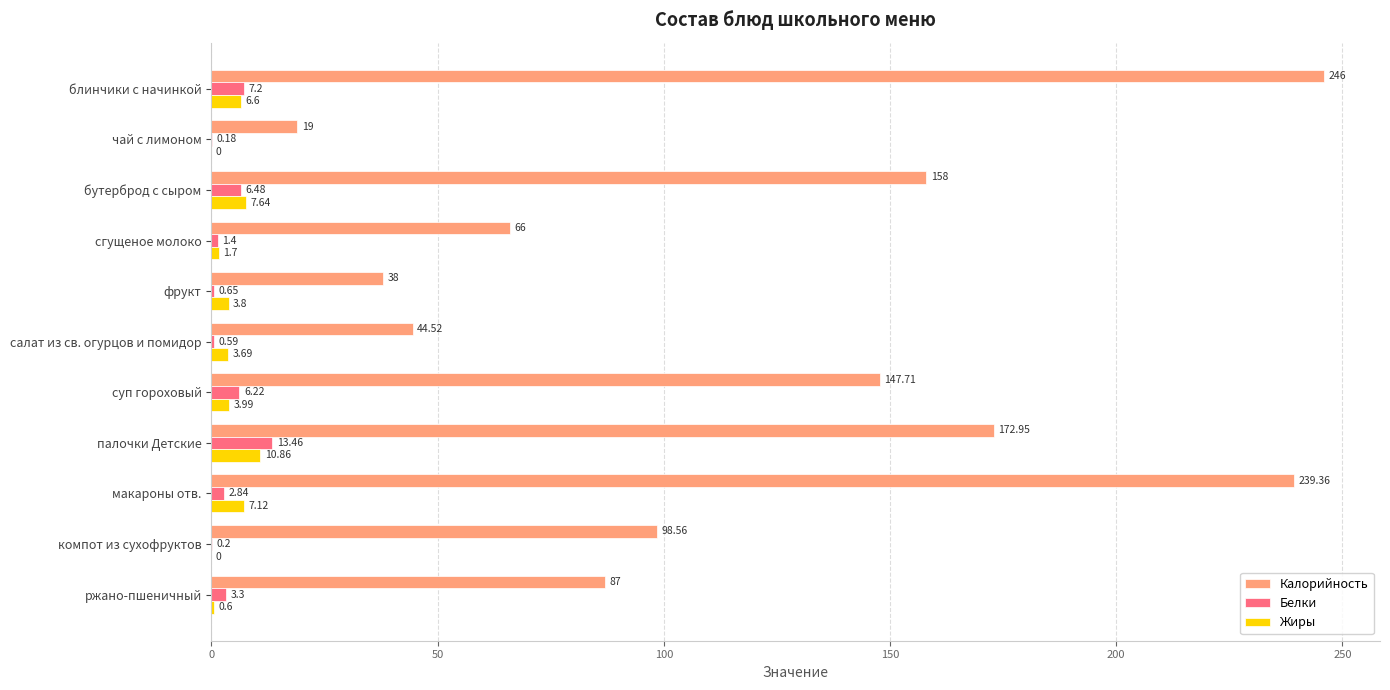

How many data points in Калорийность are above 98?

6